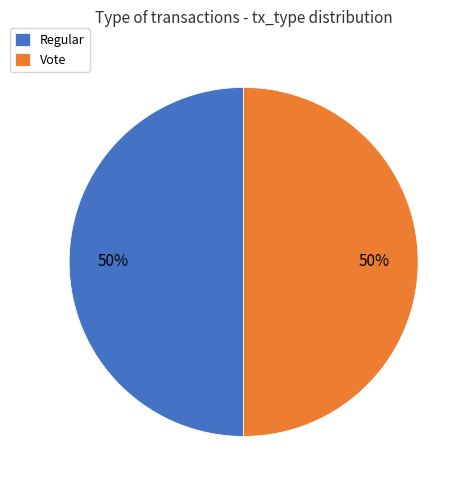

Is it true that Vote is 42% of the pie?

False